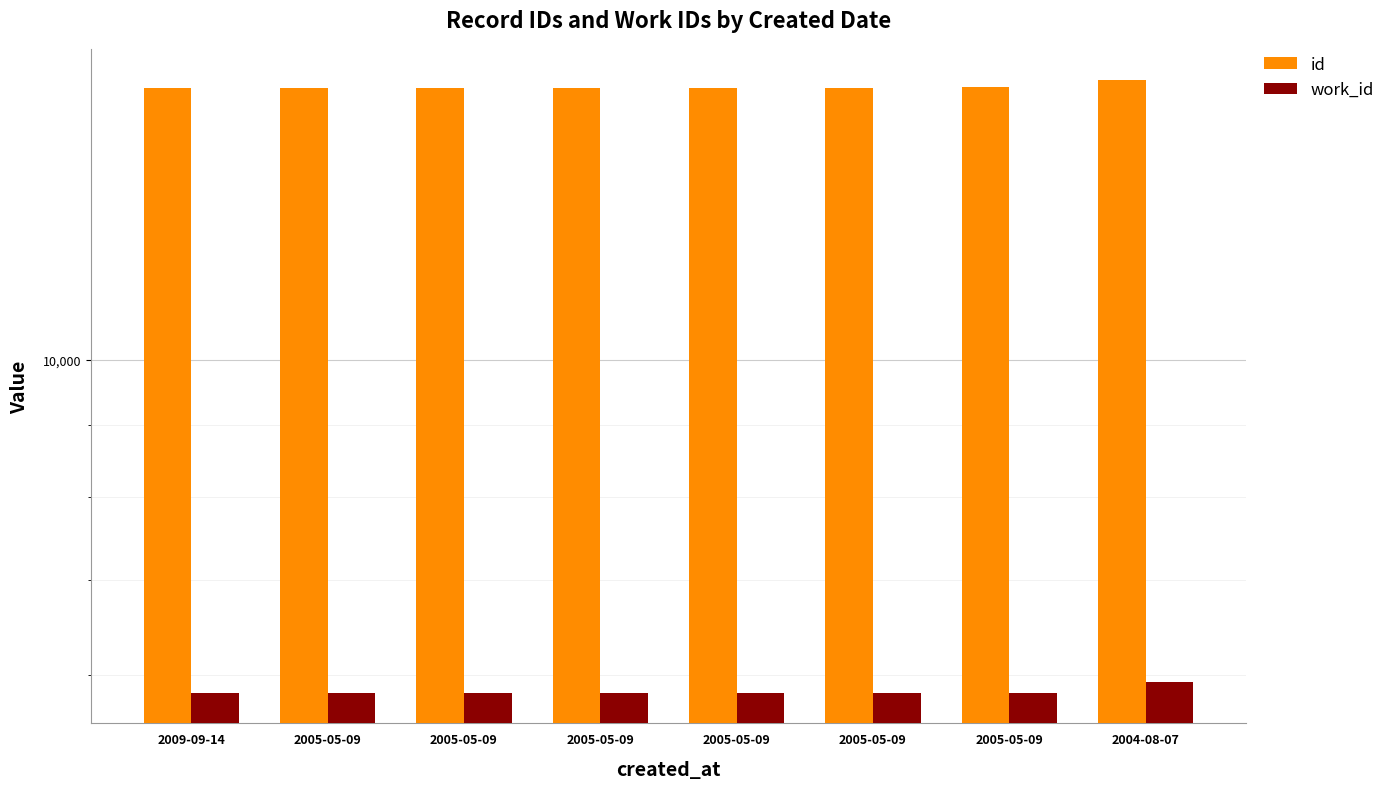

Which series has the largest total across all categories?

id